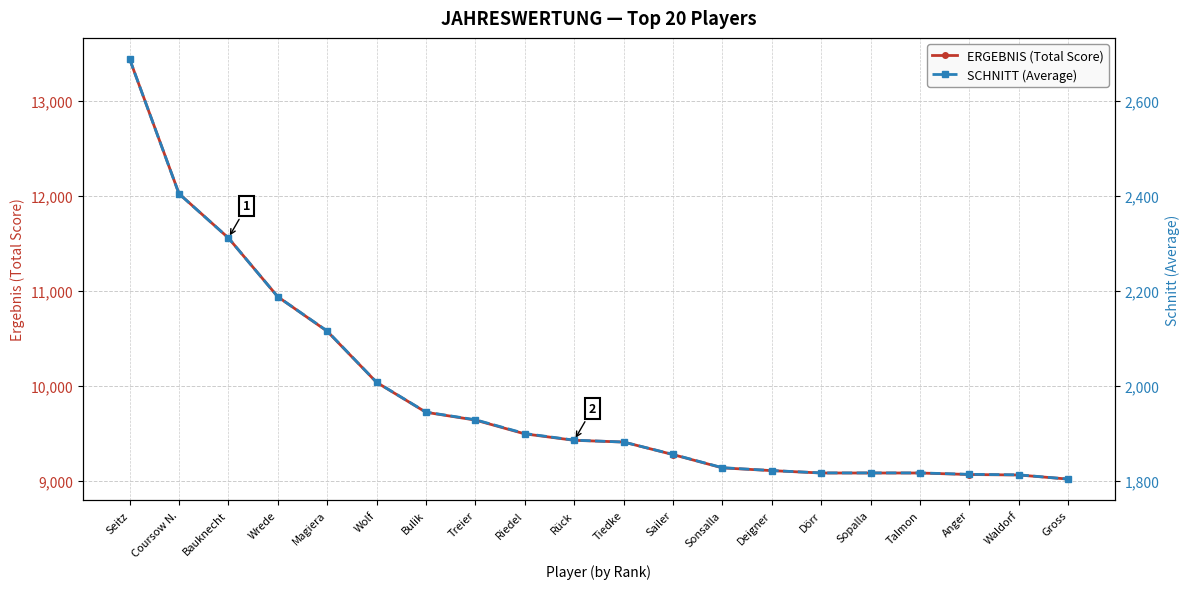

True or false: SCHNITT (Average) has more than 1 interior local peaks.

False